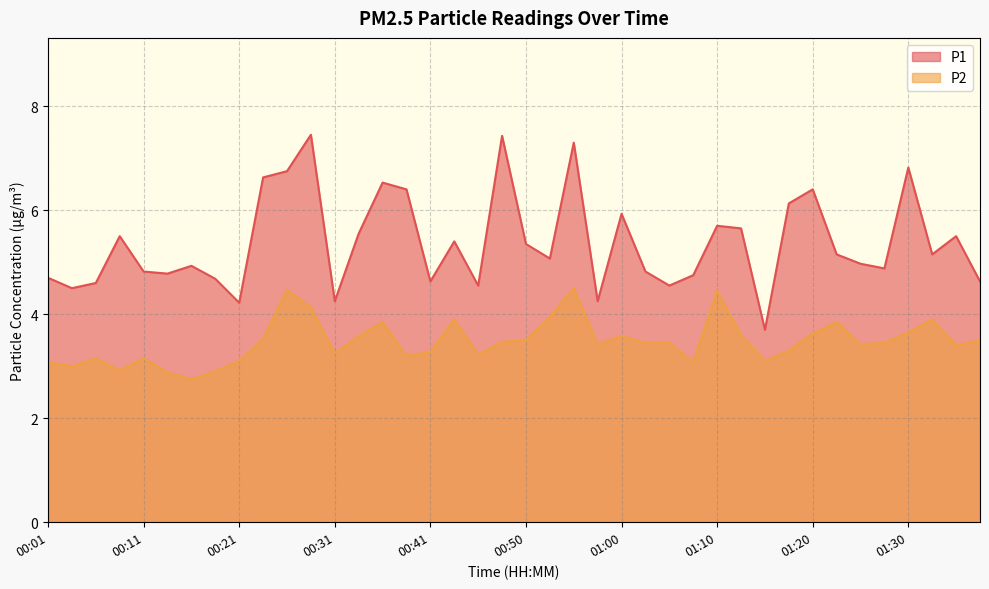

The P1 series shows 2.3 at 00:41. True or false?

False